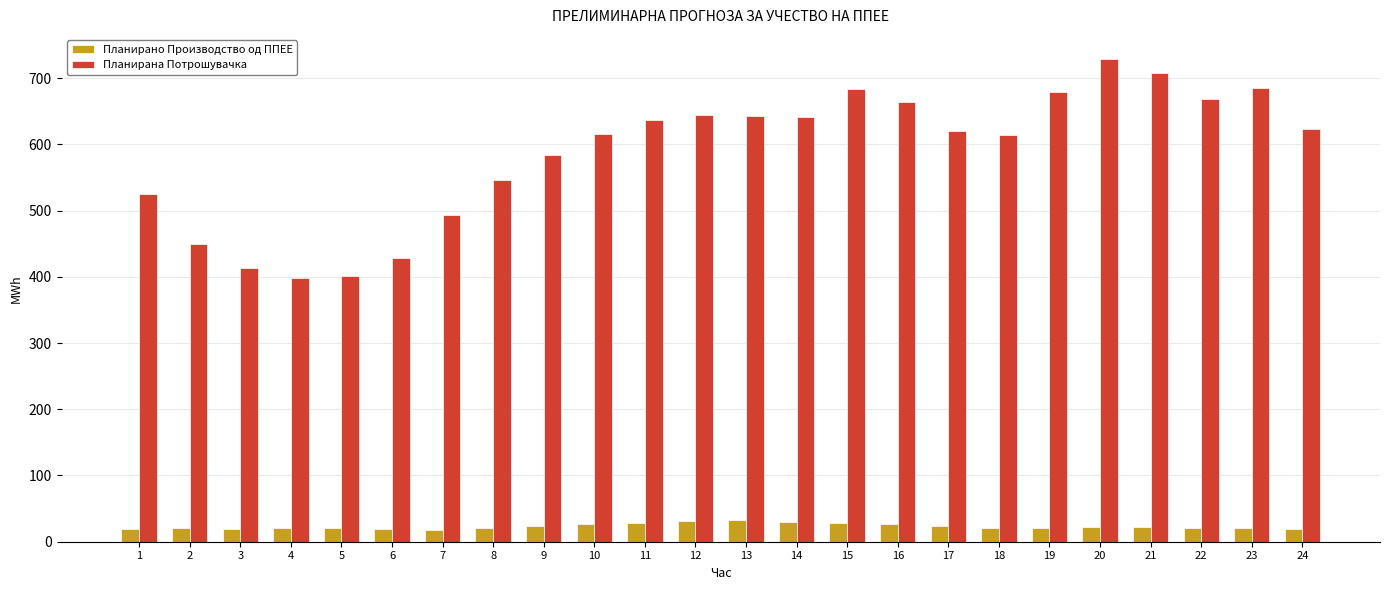

The value of Планирана Потрошувачка at 6 is 185.5. True or false?

False